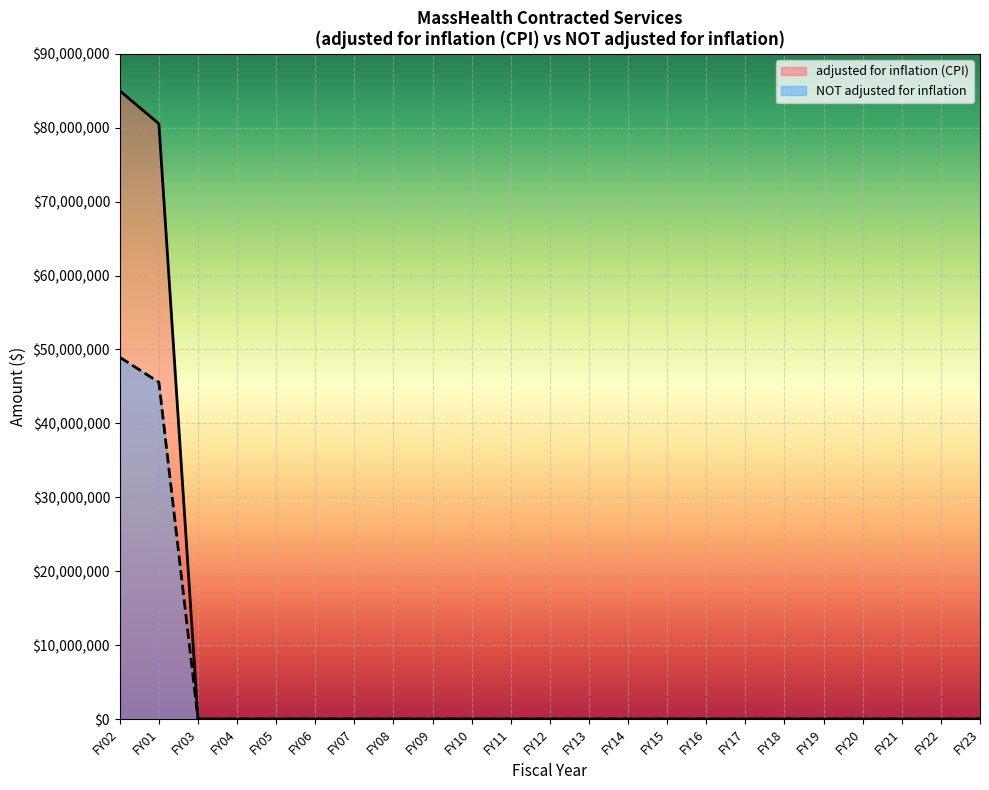

Is the value of NOT adjusted for inflation at FY11 greater than the value of adjusted for inflation (CPI) at FY23?

No